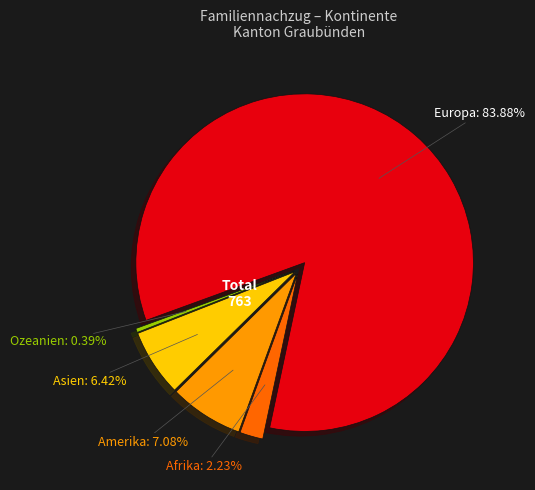

Rank the categories by value from highest to lowest.

Europa, Amerika, Asien, Afrika, Ozeanien